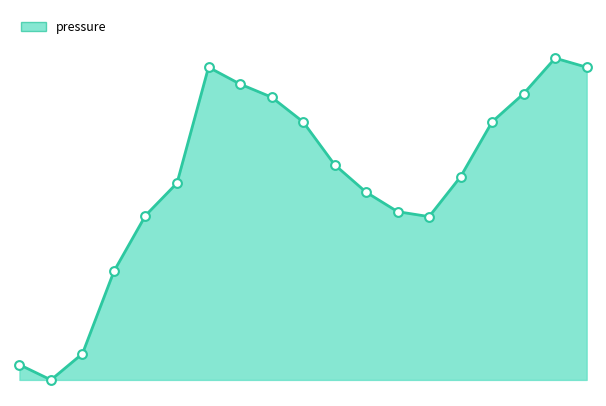

Does the chart have visible grid lines?

No